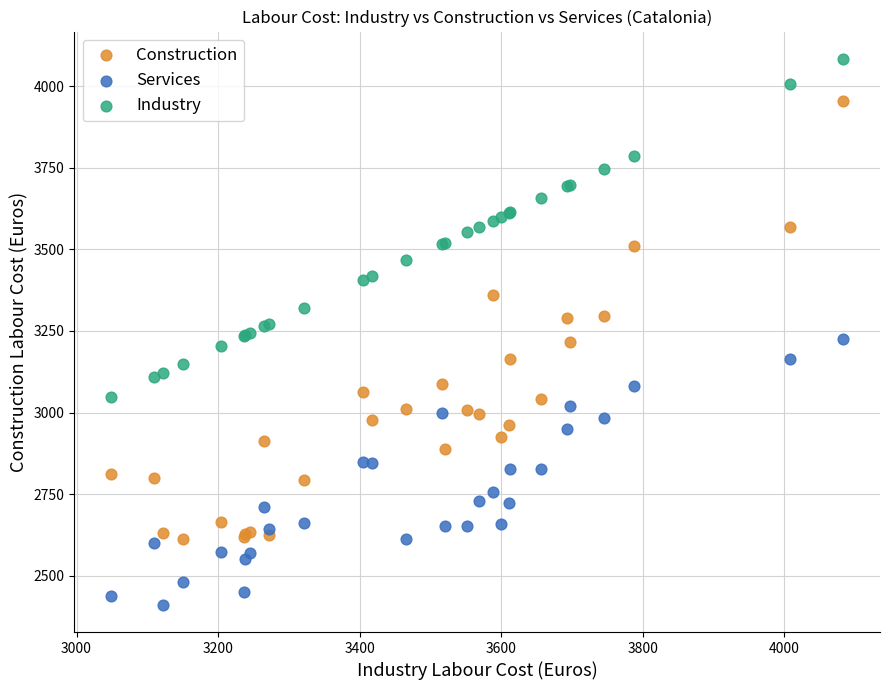

Which series contains the lowest Y value?

Services